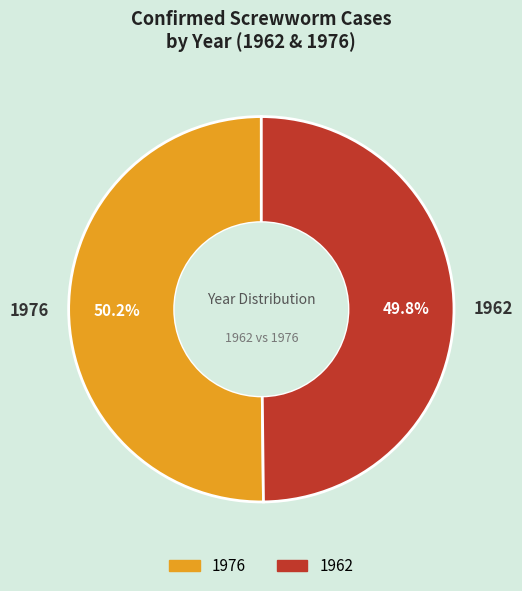

Does any single category account for the majority?

Yes